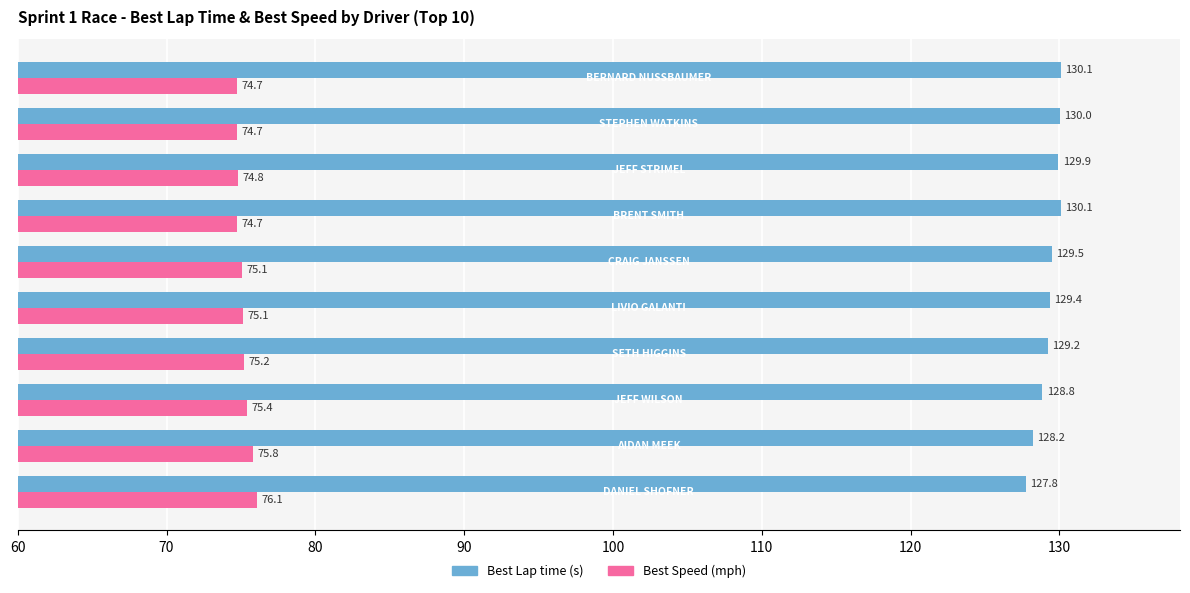

What is the maximum value shown in the chart?

130.1